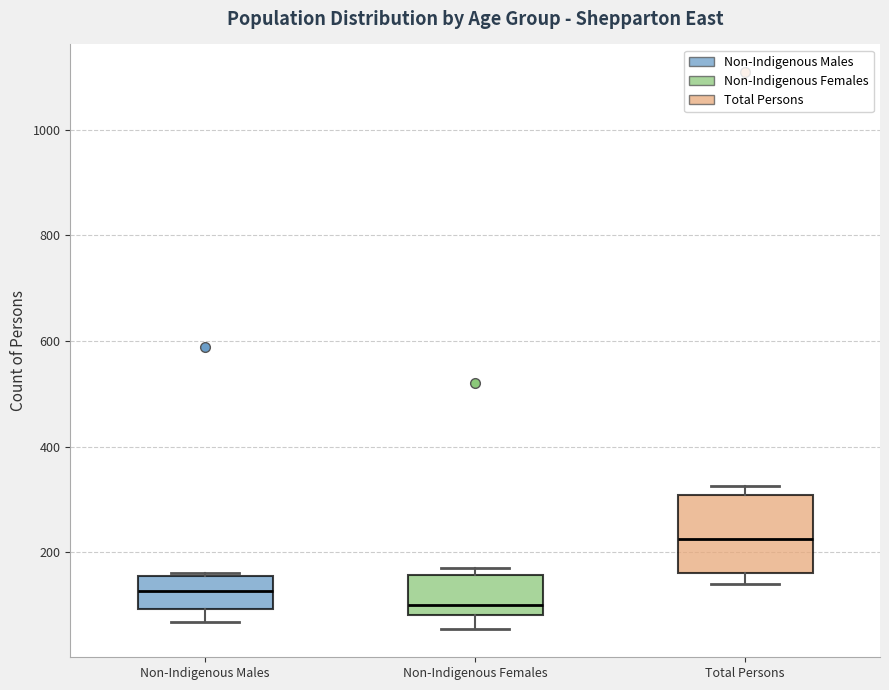

Reading left to right, transcribe this box plot: for each box, give where its median line is, the range the box spans, and where its two whiskers end, as read against the y-axis. The values are not printed on the chart, so give them approximately, as read against the axis.

Non-Indigenous Males: median 120, box 100 to 160, whiskers 60 to 160
Non-Indigenous Females: median 100, box 80 to 160, whiskers 60 to 180
Total Persons: median 220, box 160 to 300, whiskers 140 to 320